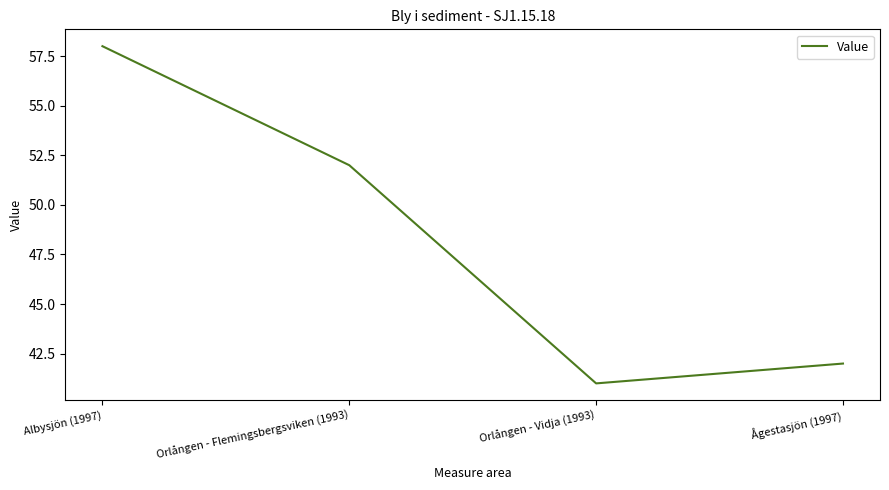

How many lines are shown in the chart?

1